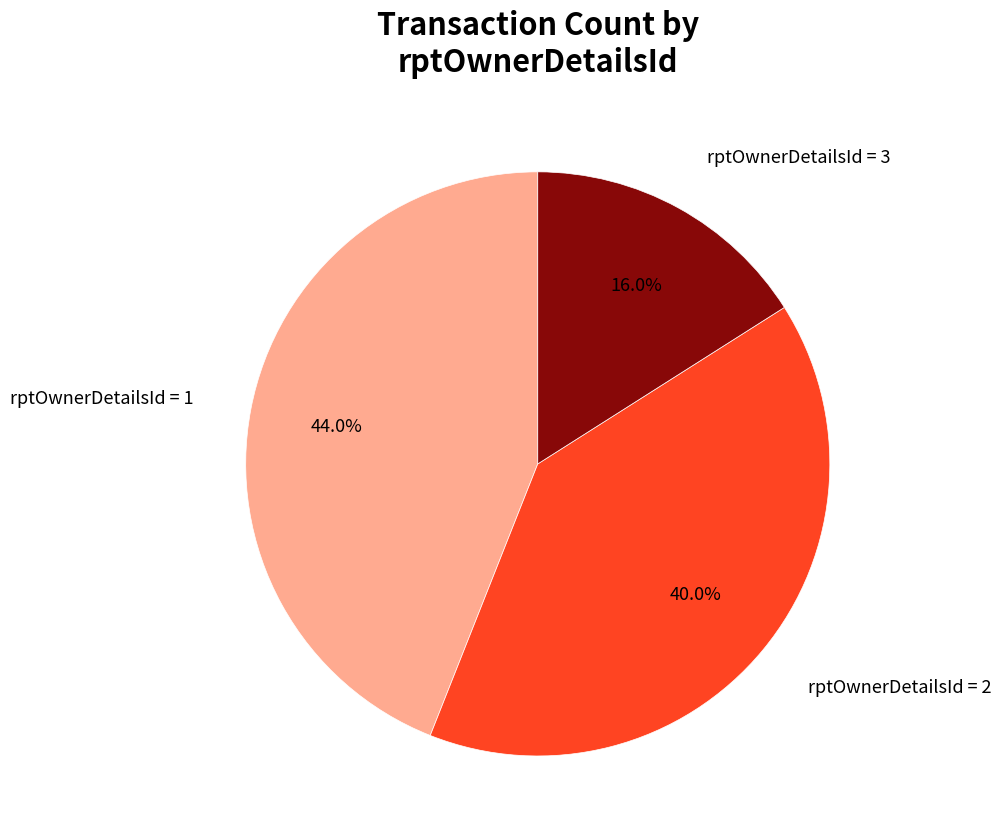

Is there any slice that represents more than half of the pie?

No